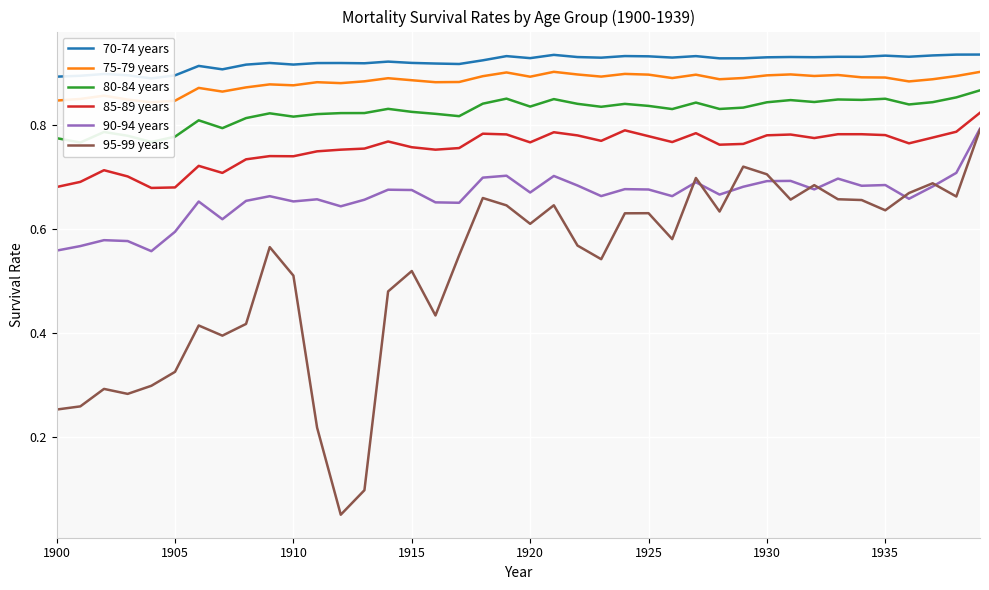

True or false: 95-99 years and 85-89 years intersect in this chart.

False